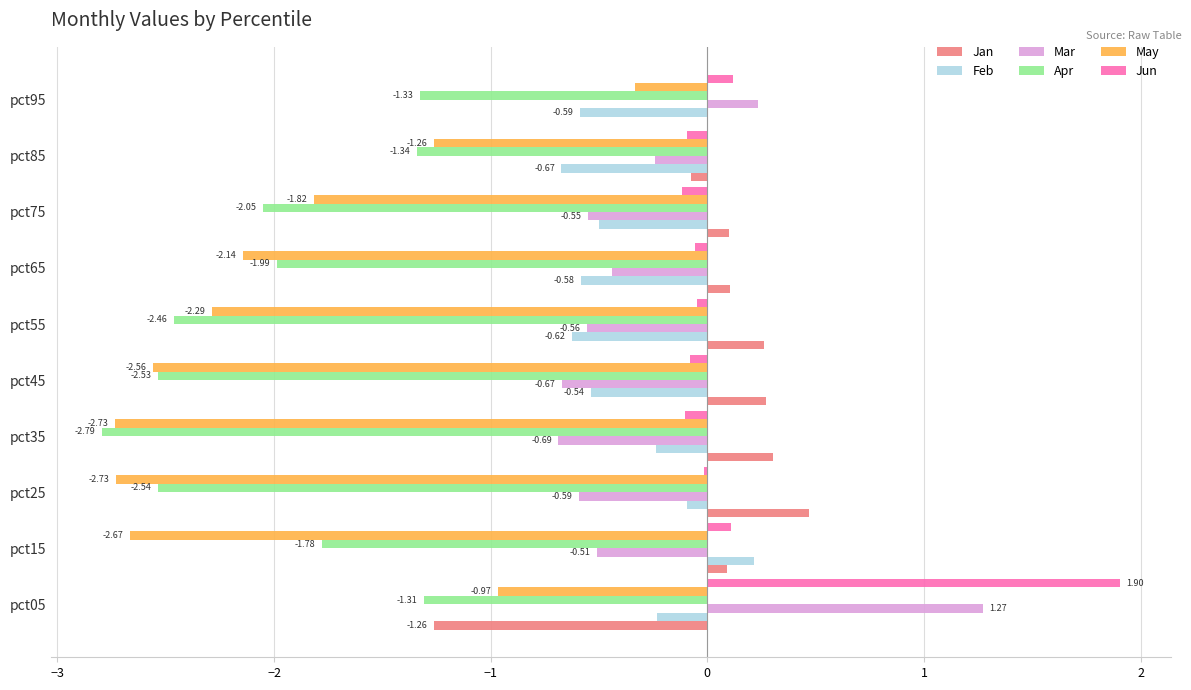

Which series changed the most between pct45 and pct95?

May